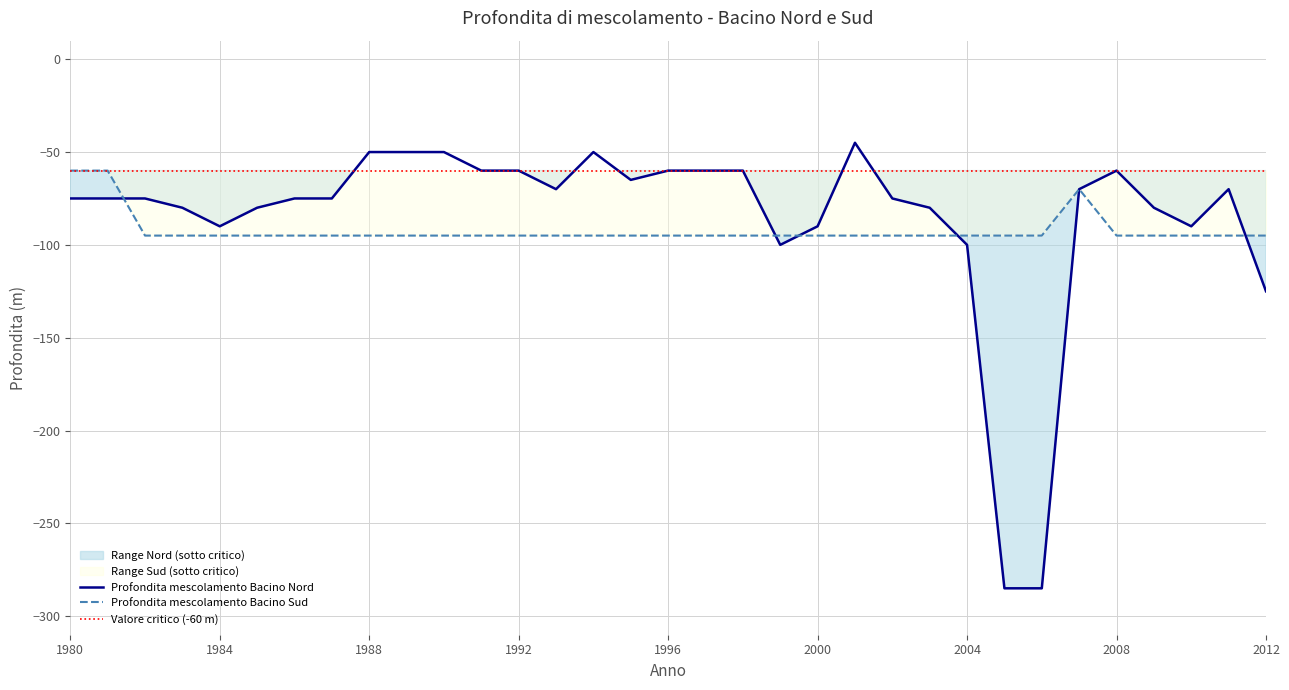

Does the chart display data point markers on the line(s)?

No